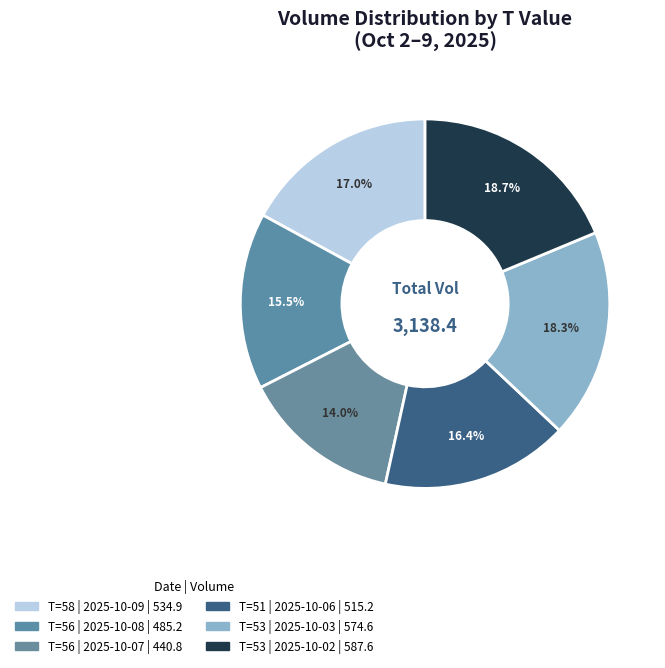

How many segments does this pie chart have?

6